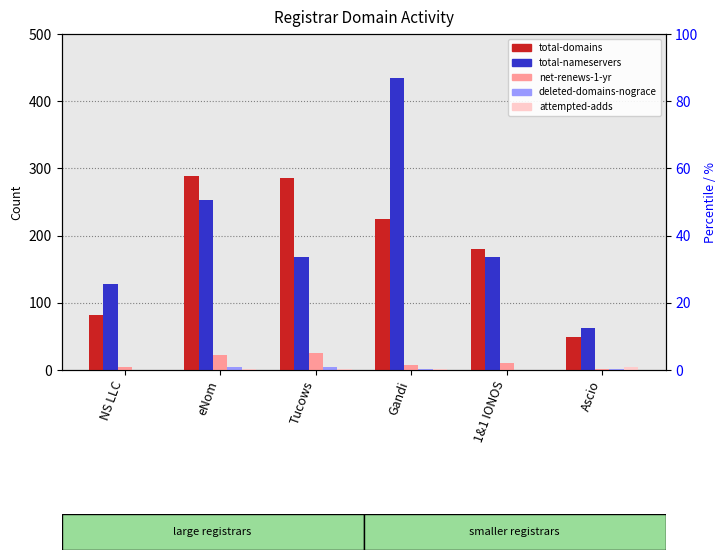

Rank the series by their maximum value, from lowest to highest.

attempted-adds, deleted-domains-nograce, net-renews-1-yr, total-domains, total-nameservers